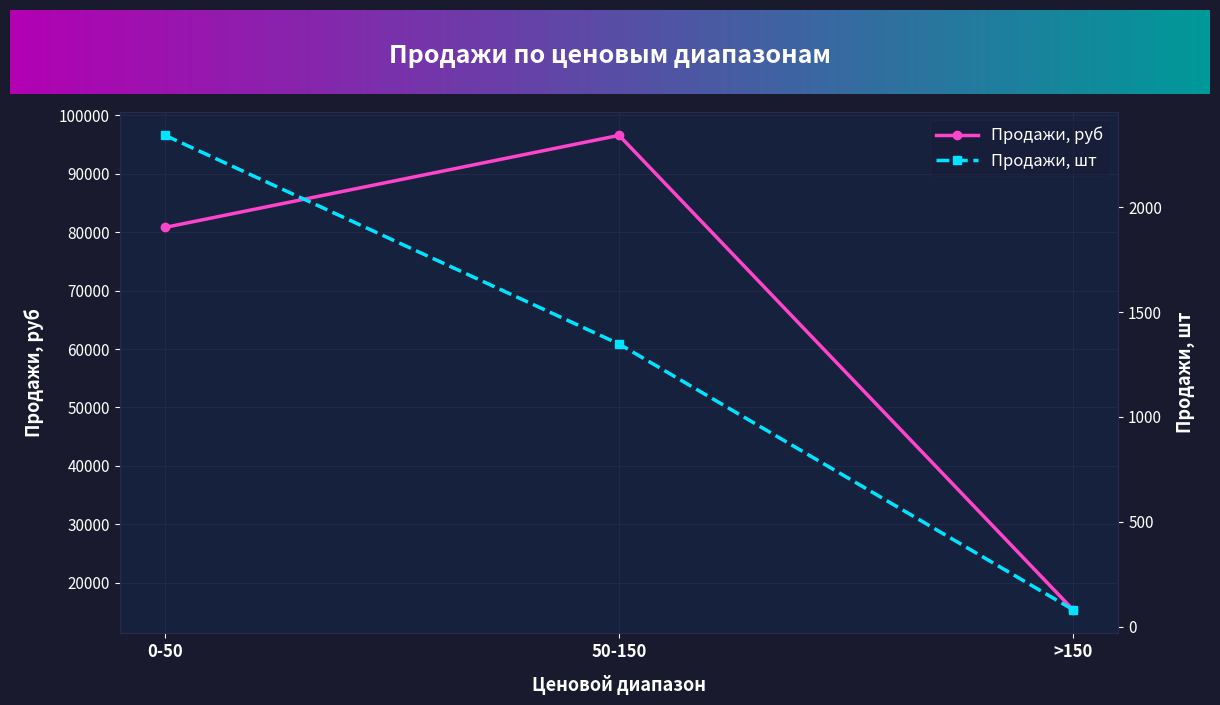

At how many categories does at least one series exceed 77691?

2